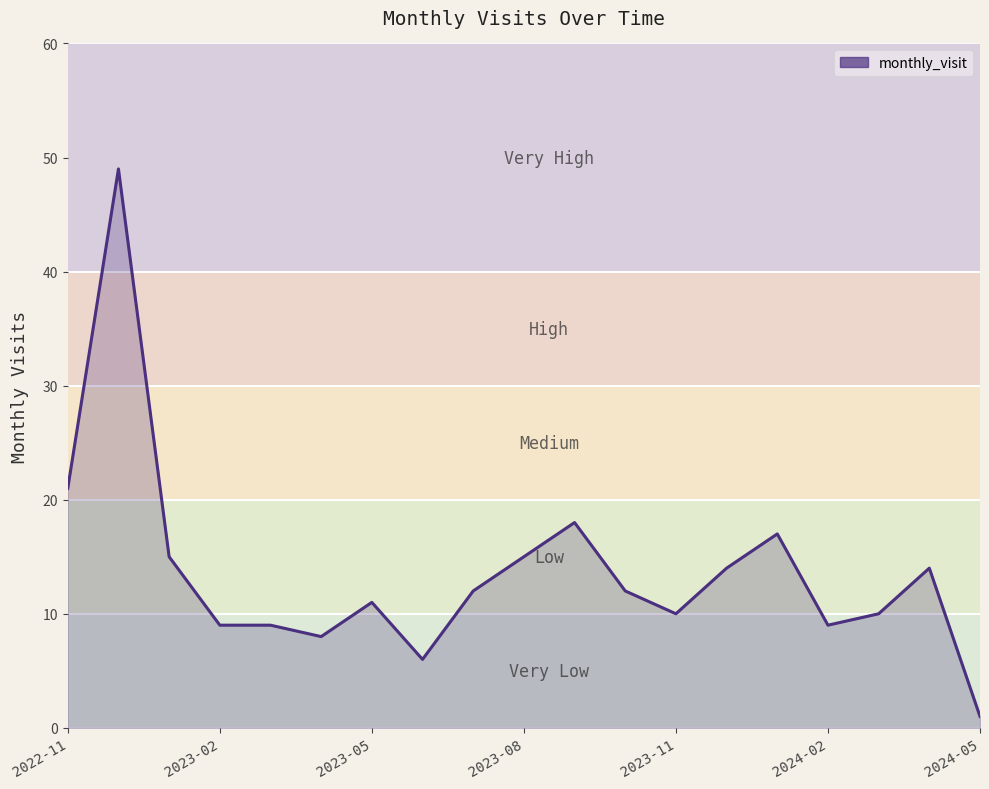

What is the difference between the maximum and minimum values?

48